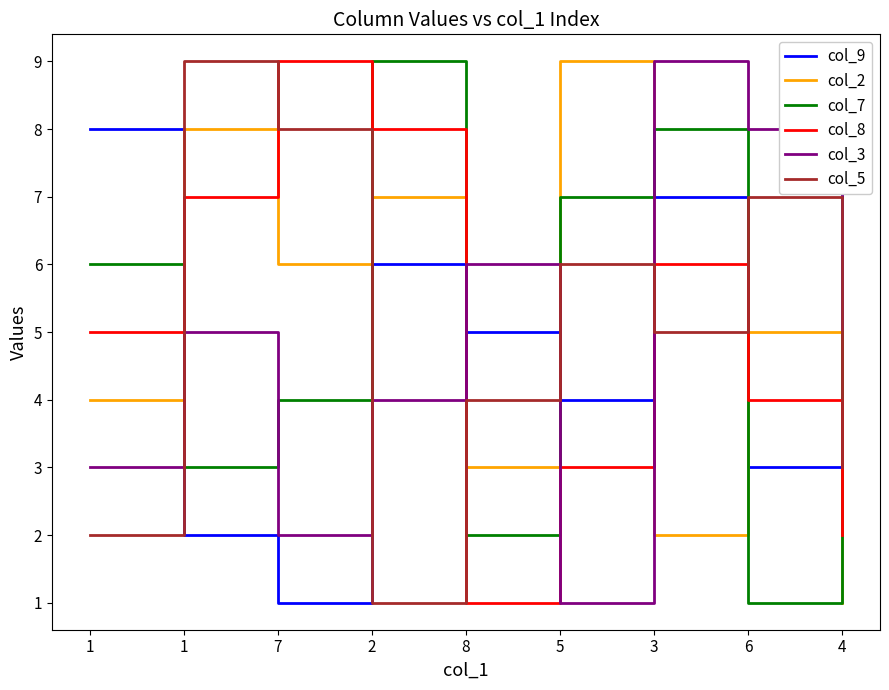

The col_3 series shows 1 at 5. True or false?

False